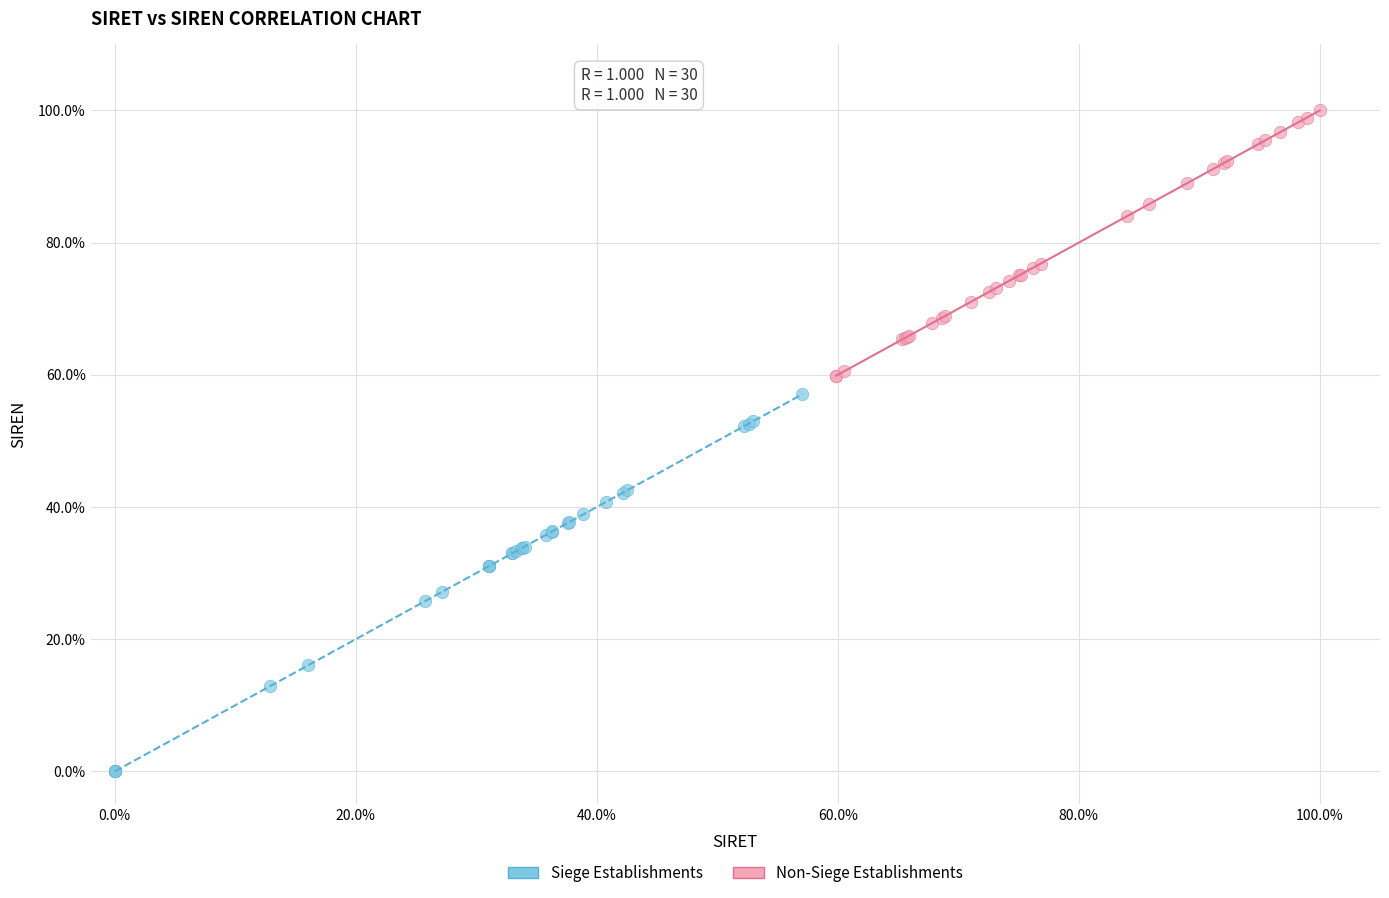

Which series has the widest spread of Y values?

Siege Establishments